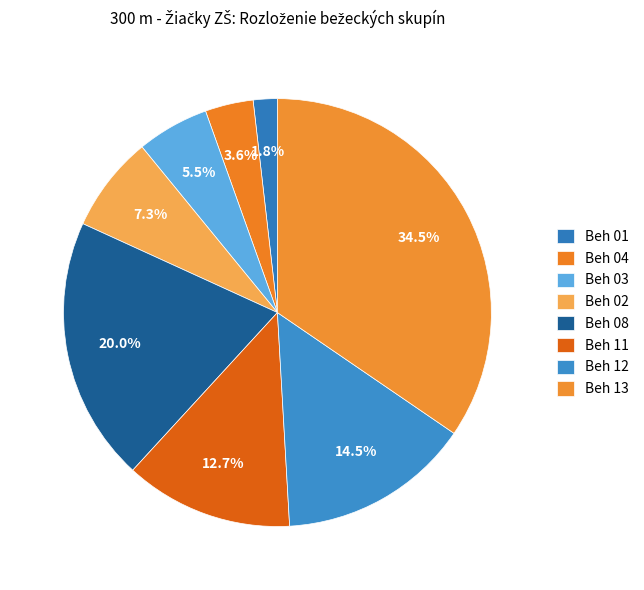

How many slices are in this pie chart?

8